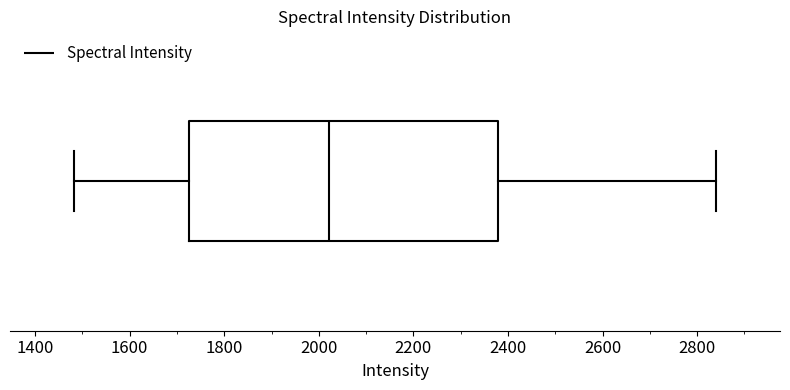

Read this box plot against the x-axis: the position of the median line, the range covered by the box, and the ends of both whiskers. The values are not printed on the chart, so give them approximately, as read against the axis.

median 2020, box 1720 to 2380, whiskers 1480 to 2840